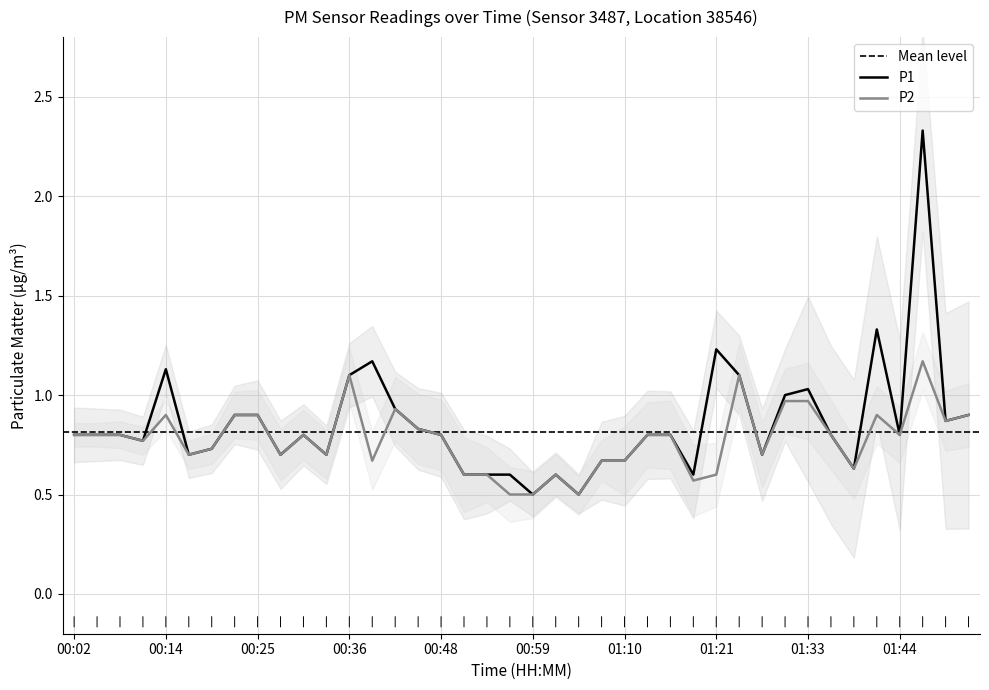

Rank the series by their average value, from lowest to highest.

P2, P1